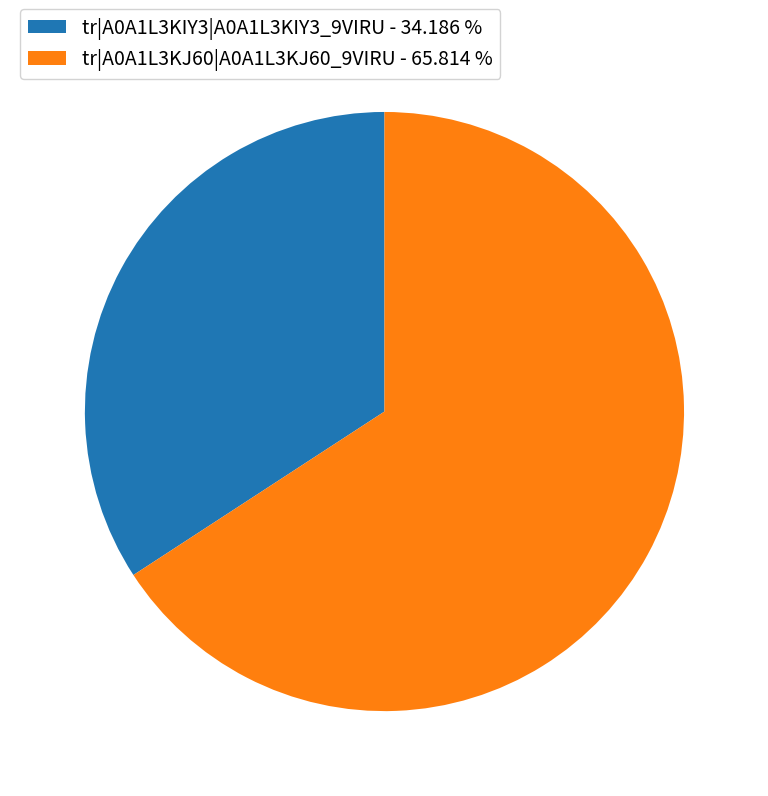

Approximately how many times larger is the value at tr|A0A1L3KIY3|A0A1L3KIY3_9VIRU - 34.186 % compared to tr|A0A1L3KJ60|A0A1L3KJ60_9VIRU - 65.814 %?

0.5